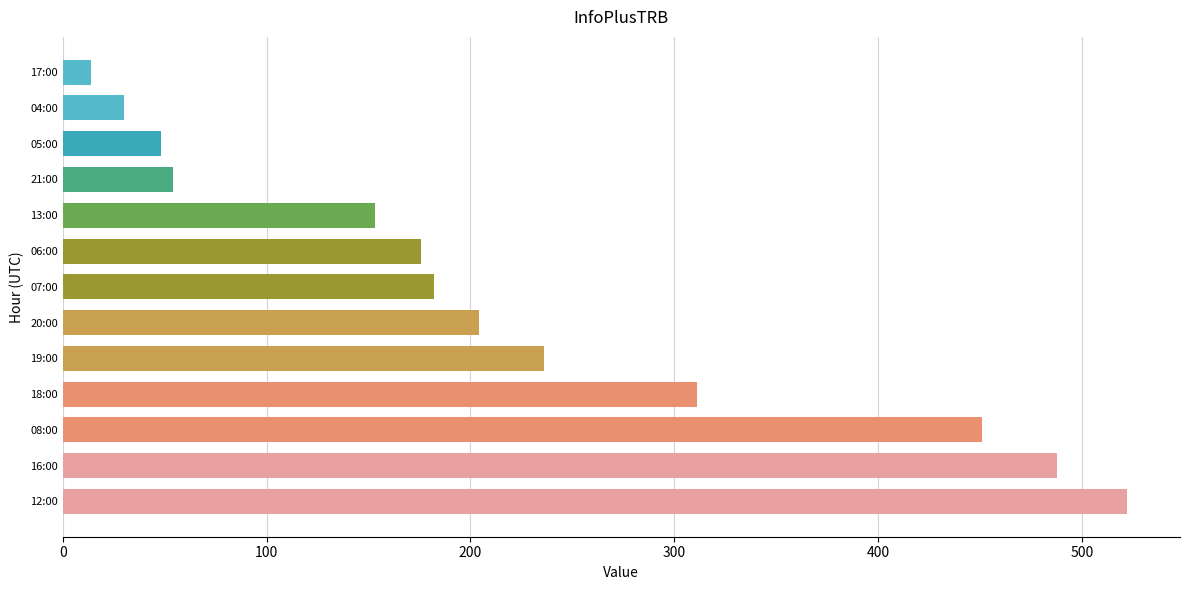

What is the change in value from 12:00 to 13:00?

-369